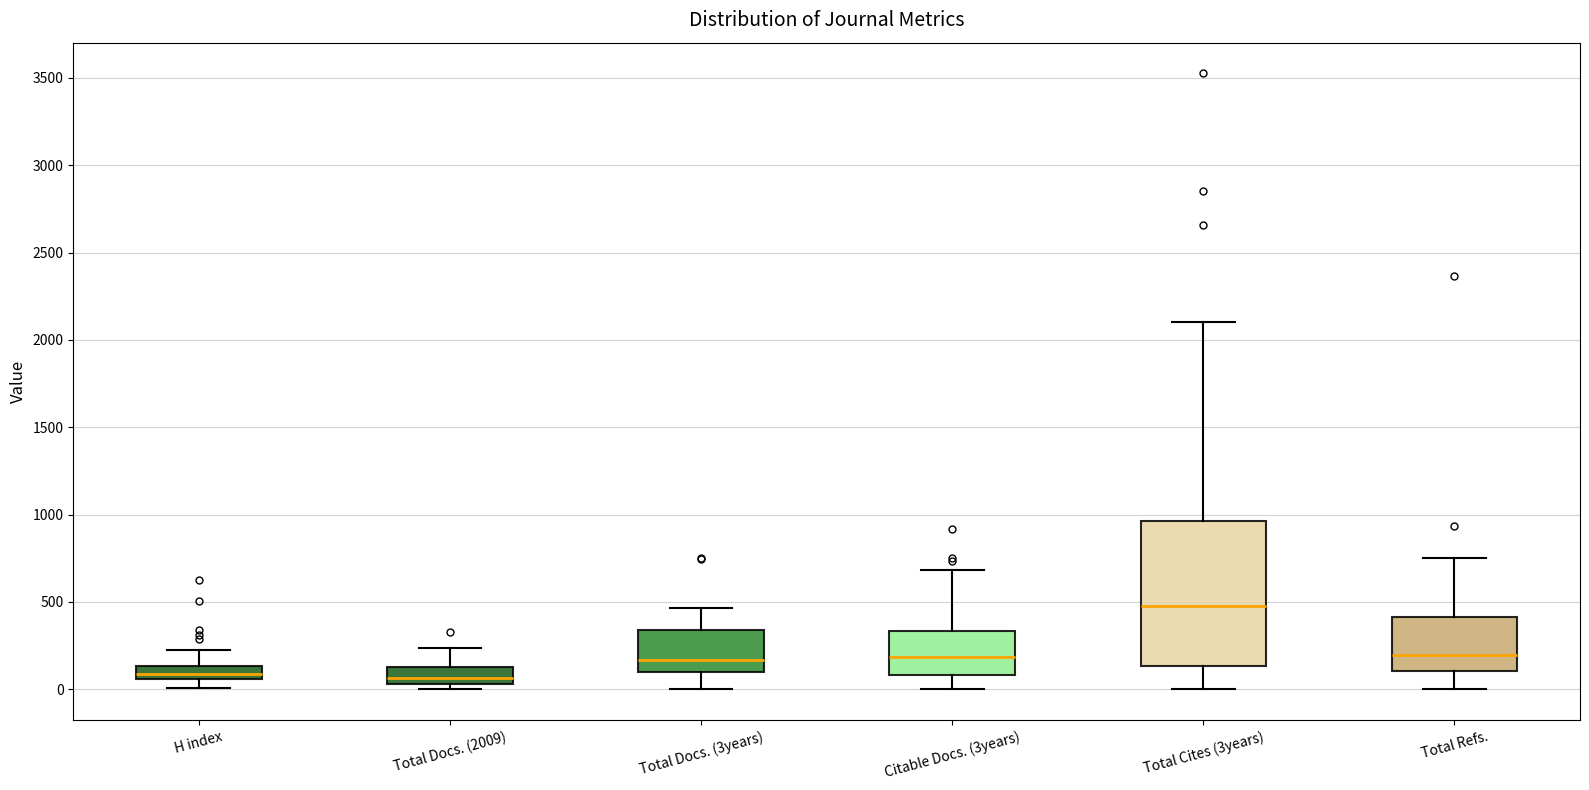

Which box is the tallest, from its lower edge to its upper edge?

Total Cites (3years)